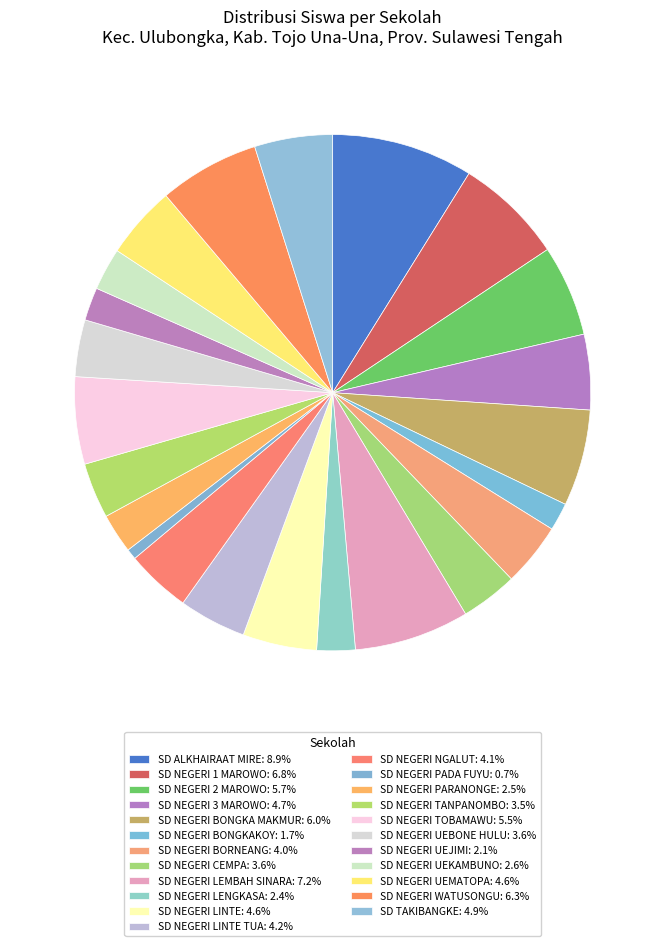

Rank the categories by value from highest to lowest.

SD ALKHAIRAAT MIRE, SD NEGERI LEMBAH SINARA, SD NEGERI 1 MAROWO, SD NEGERI WATUSONGU, SD NEGERI BONGKA MAKMUR, SD NEGERI 2 MAROWO, SD NEGERI TOBAMAWU, SD TAKIBANGKE, SD NEGERI 3 MAROWO, SD NEGERI LINTE, SD NEGERI UEMATOPA, SD NEGERI LINTE TUA, SD NEGERI NGALUT, SD NEGERI BORNEANG, SD NEGERI CEMPA, SD NEGERI UEBONE HULU, SD NEGERI TANPANOMBO, SD NEGERI UEKAMBUNO, SD NEGERI PARANONGE, SD NEGERI LENGKASA, SD NEGERI UEJIMI, SD NEGERI BONGKAKOY, SD NEGERI PADA FUYU